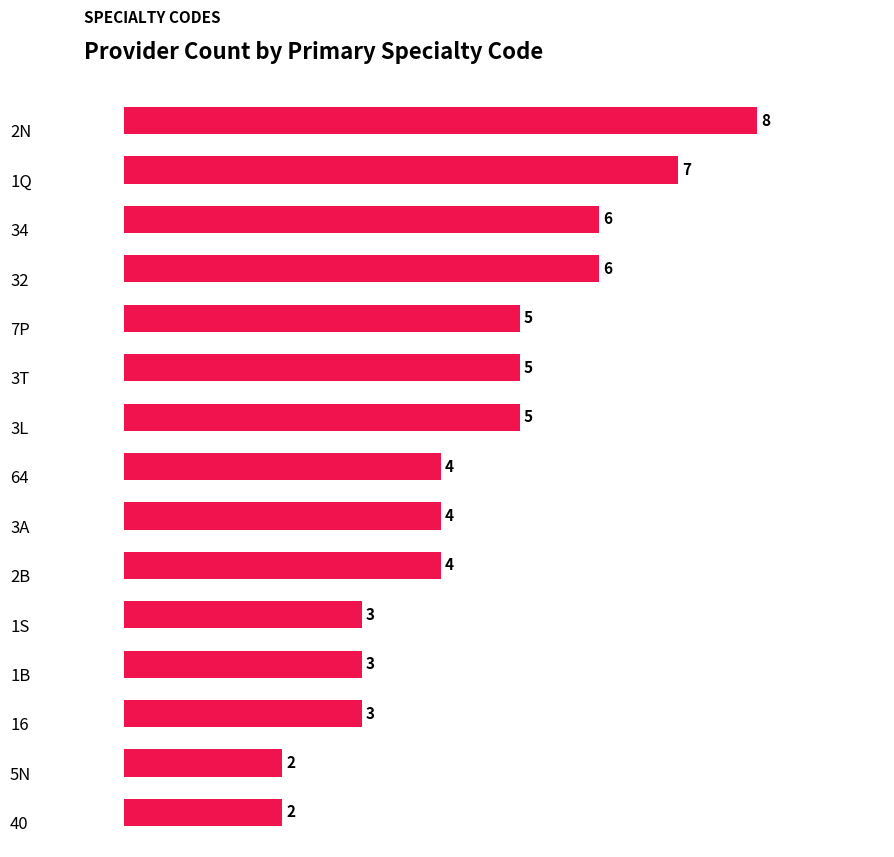

What is the maximum value shown in the chart?

8